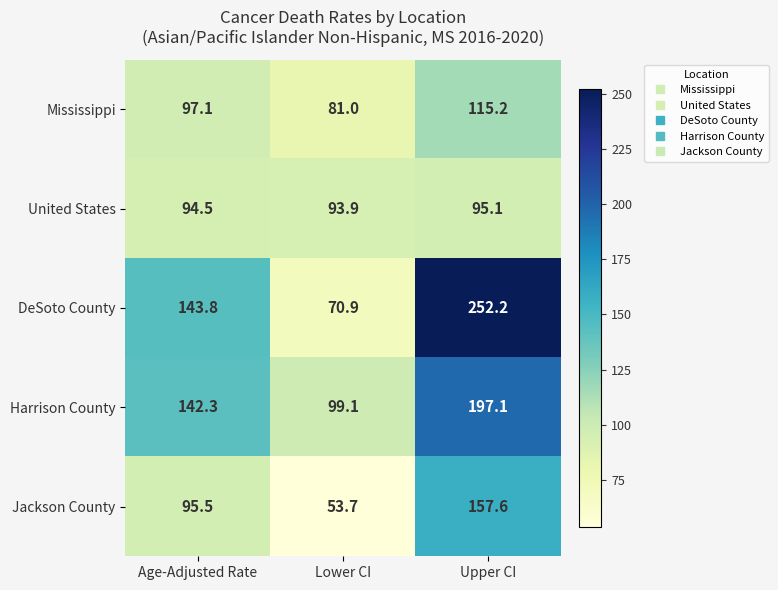

How many data points does each series have?

3